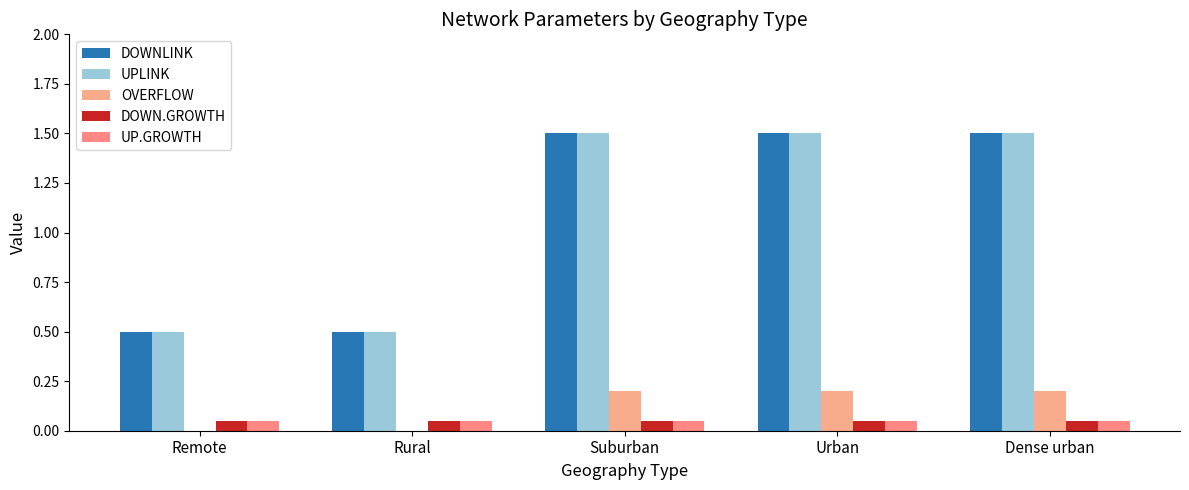

How many groups of bars are there?

5